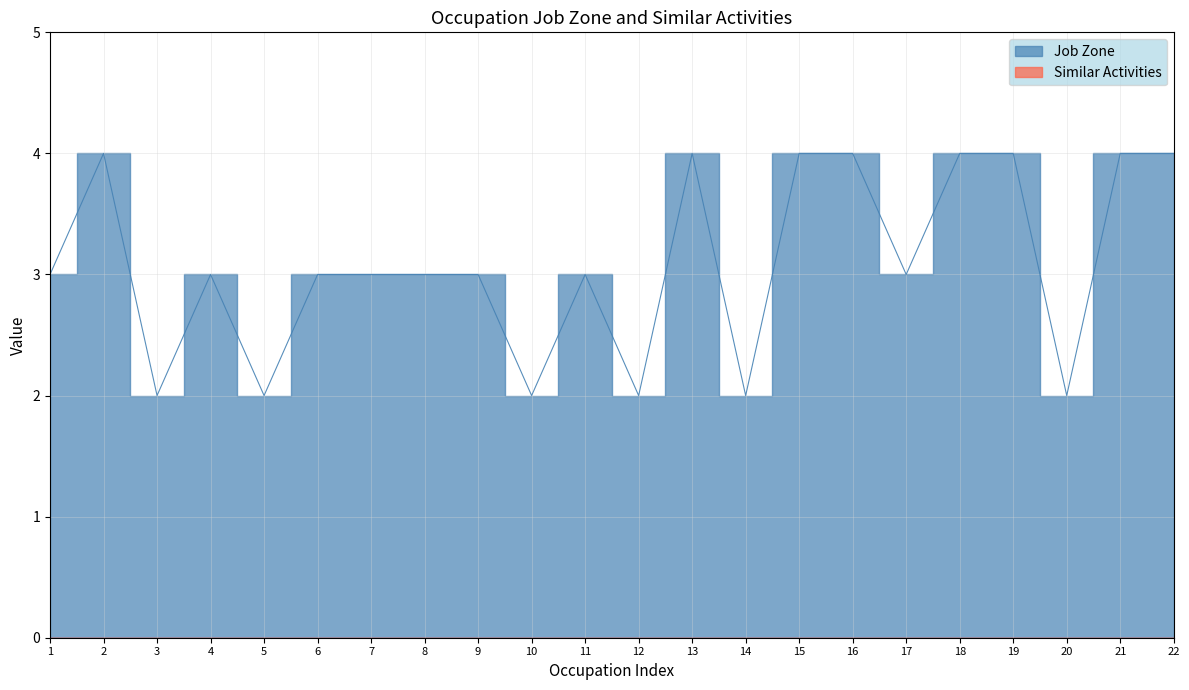

What is the average value?

3